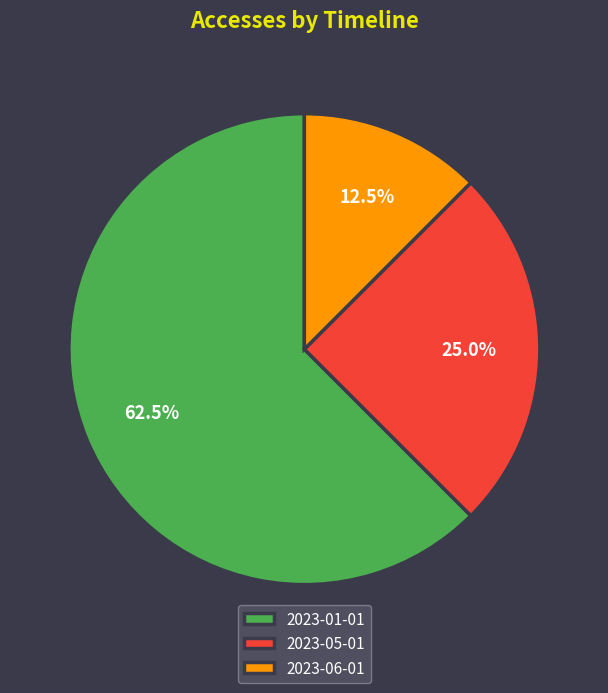

What percentage is the 2023-05-01 slice, to the nearest percent?

25%